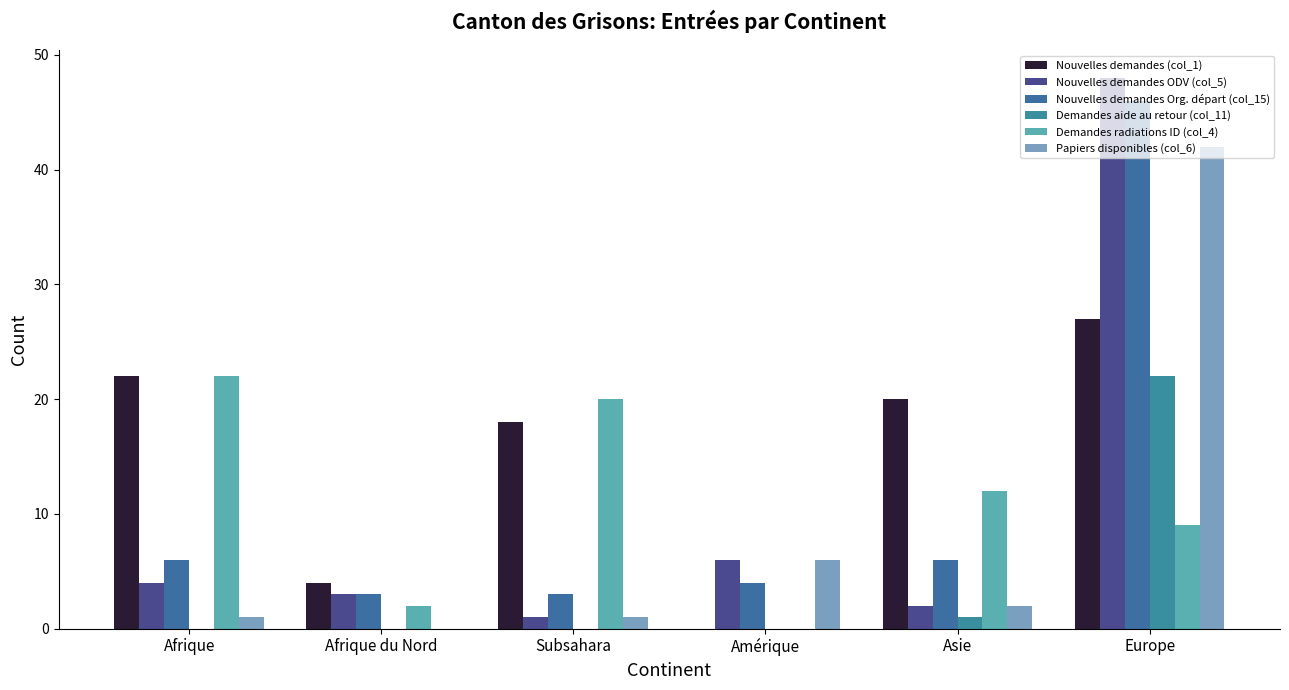

The Demandes aide au retour (col_11) series shows 0 at Afrique du Nord. True or false?

True